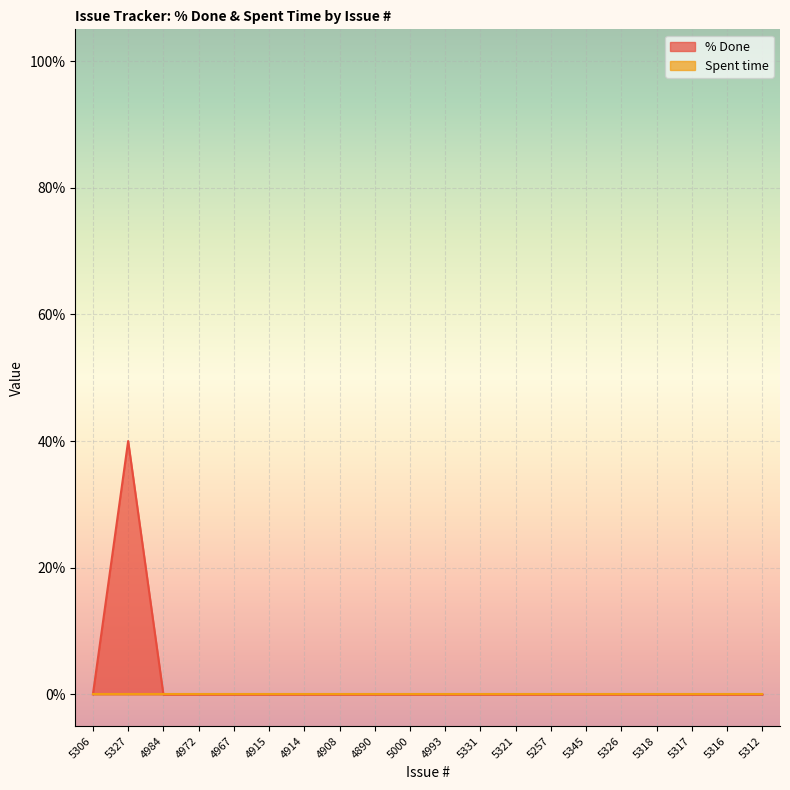

The chart shows a value of 0 at 4984. True or false?

True